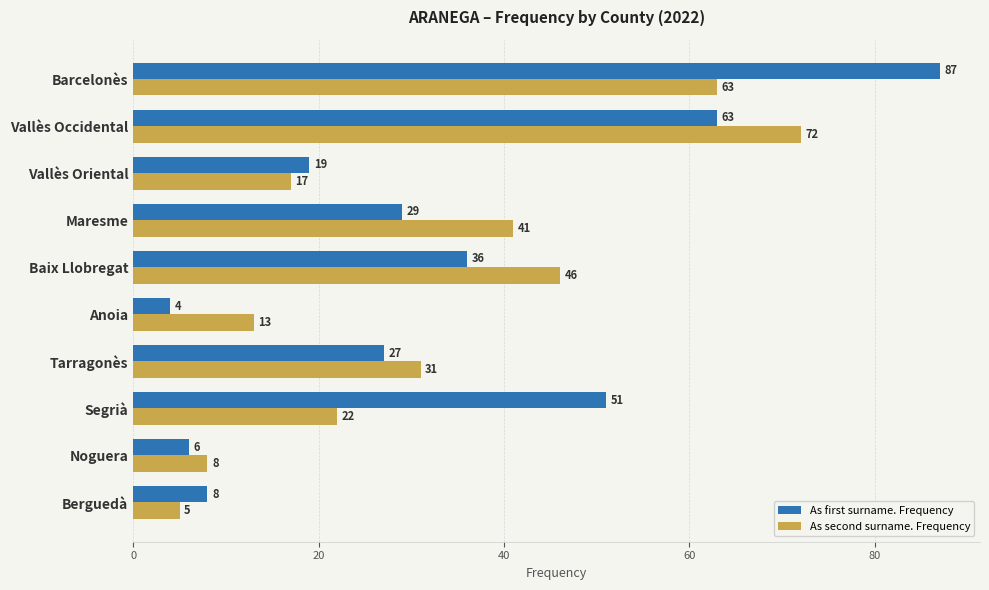

Is it true that As second surname. Frequency equals 65 at Baix Llobregat?

False